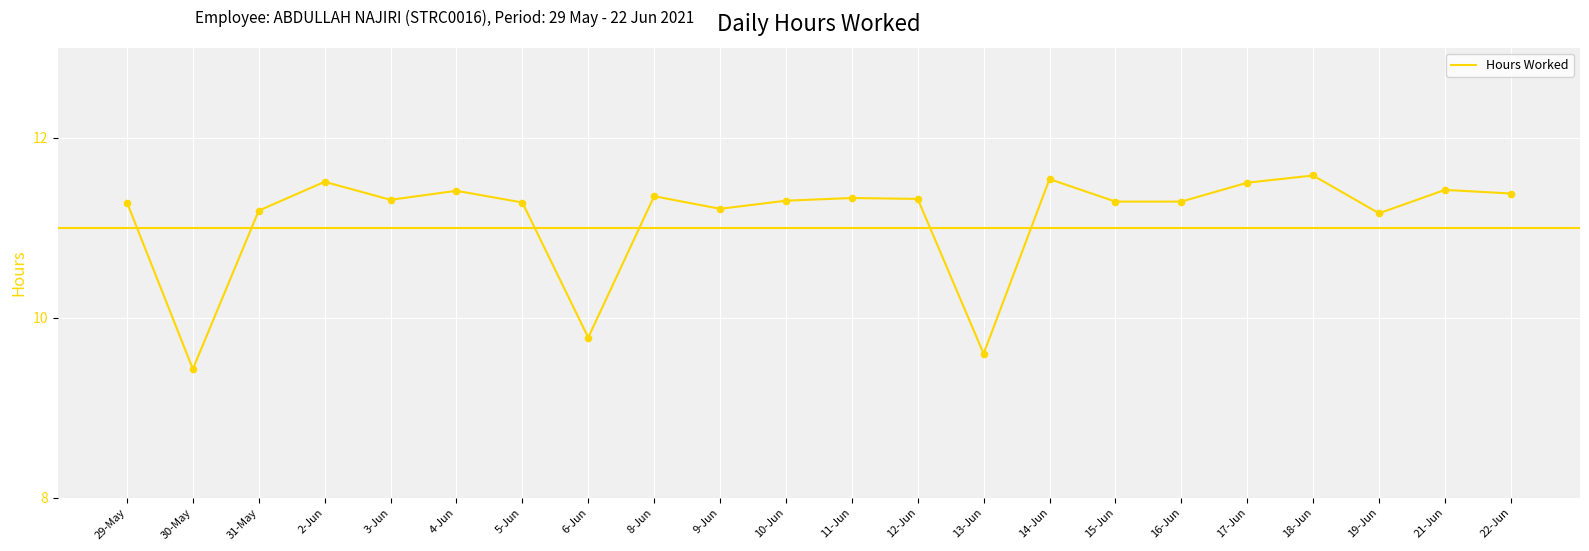

What is the ratio of the value at 3-Jun to the value at 21-Jun?

1.0